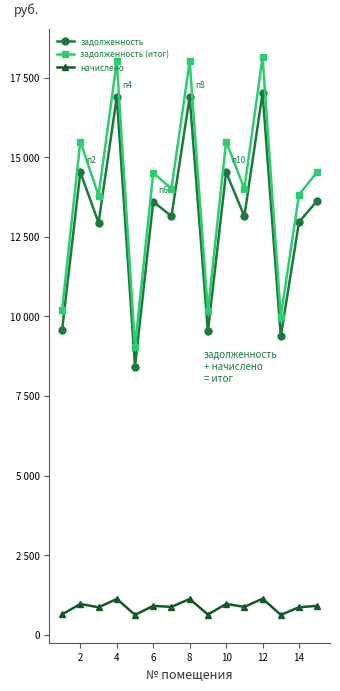

Does the chart have visible grid lines?

No